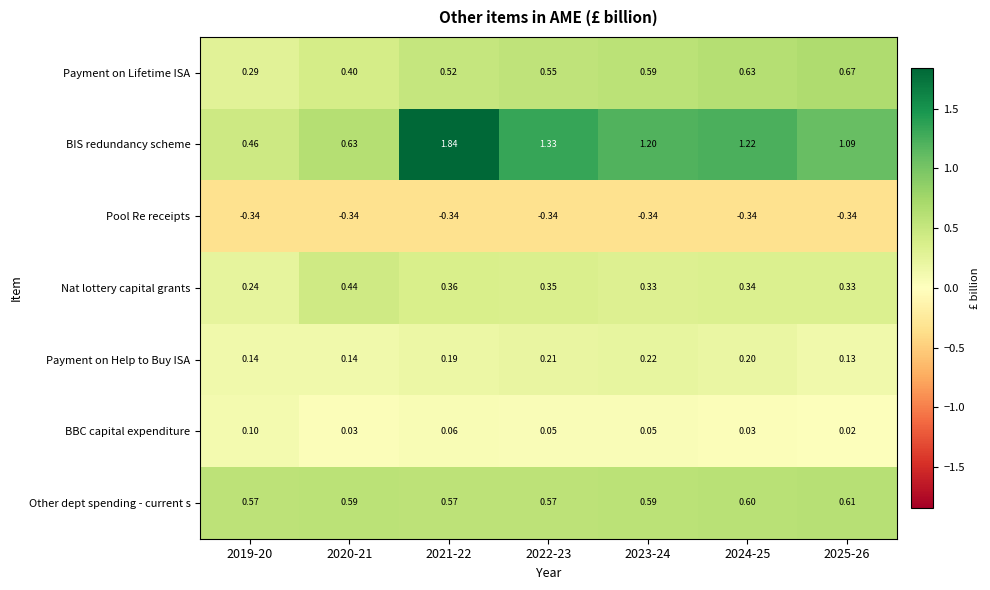

At 2022-23, list the series in order from smallest to largest.

Pool Re receipts, BBC capital expenditure, Payment on Help to Buy ISA, Nat lottery capital grants, Payment on Lifetime ISA, Other dept spending - current s, BIS redundancy scheme